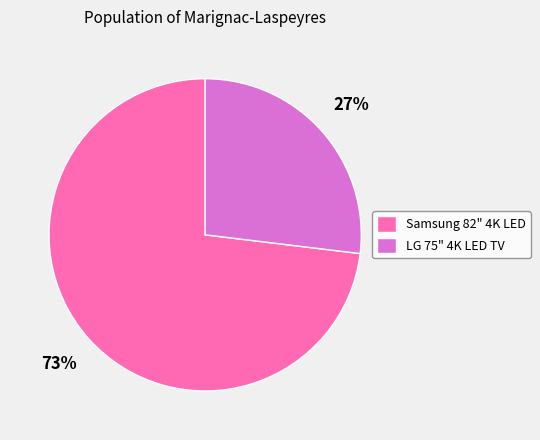

Between LG 75" 4K LED TV and Samsung 82" 4K LED, which is larger?

Samsung 82" 4K LED